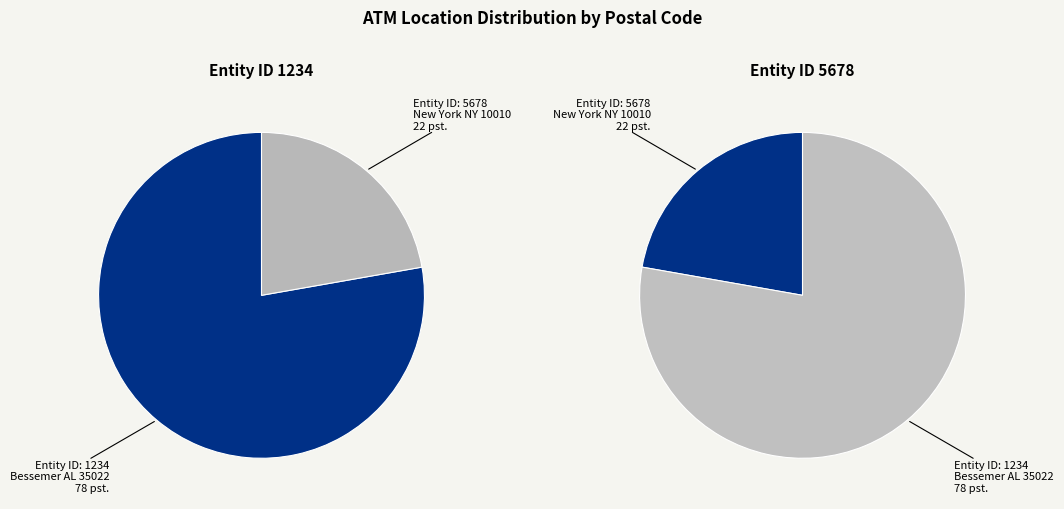

To the nearest percent, what is the average slice percentage?

50%